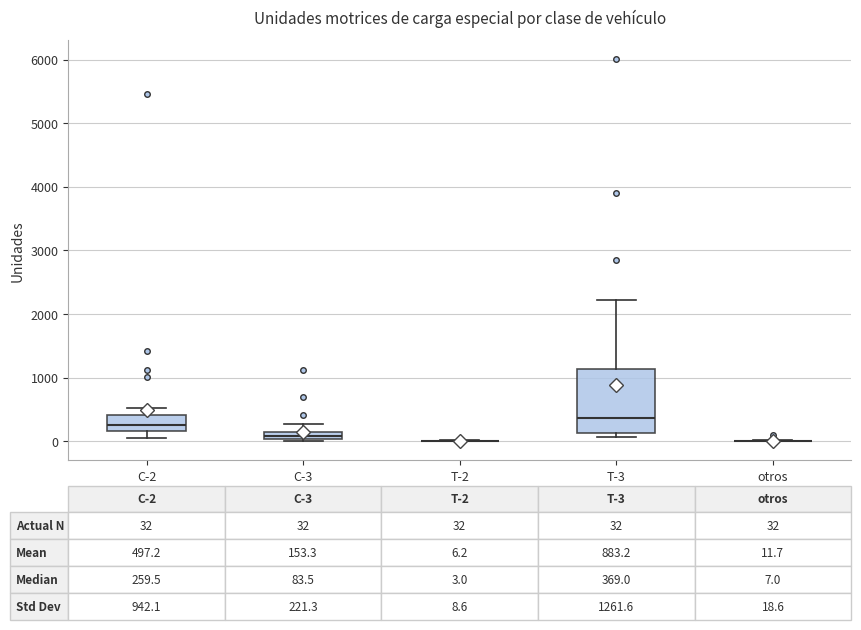

Which box is the tallest, from its lower edge to its upper edge?

T-3